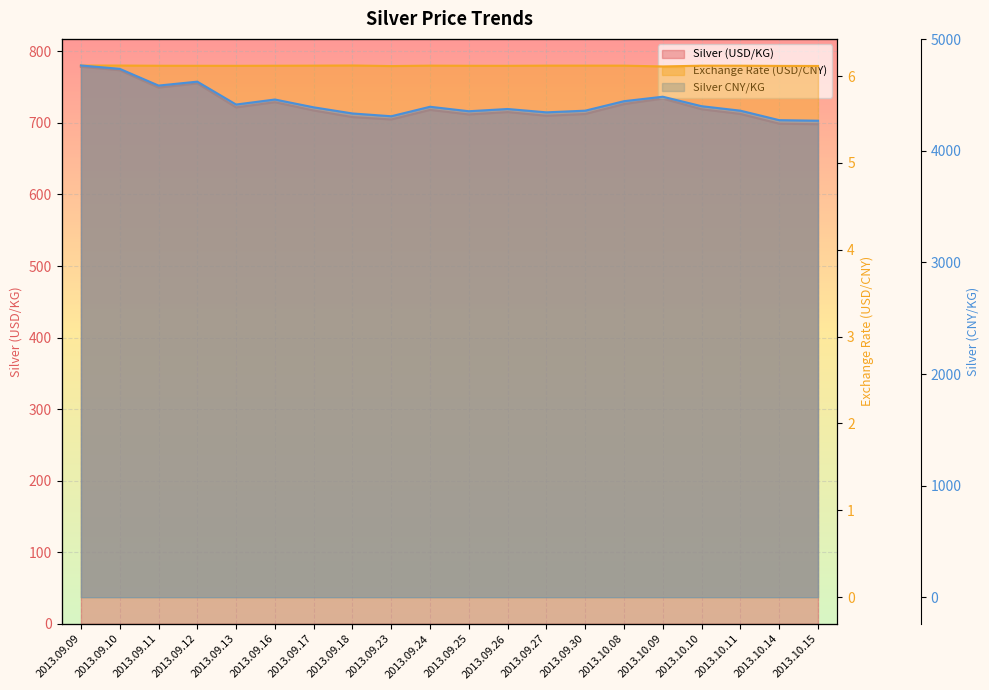

At which category does Silver (USD/KG) reach its first local peak?

2013.09.12